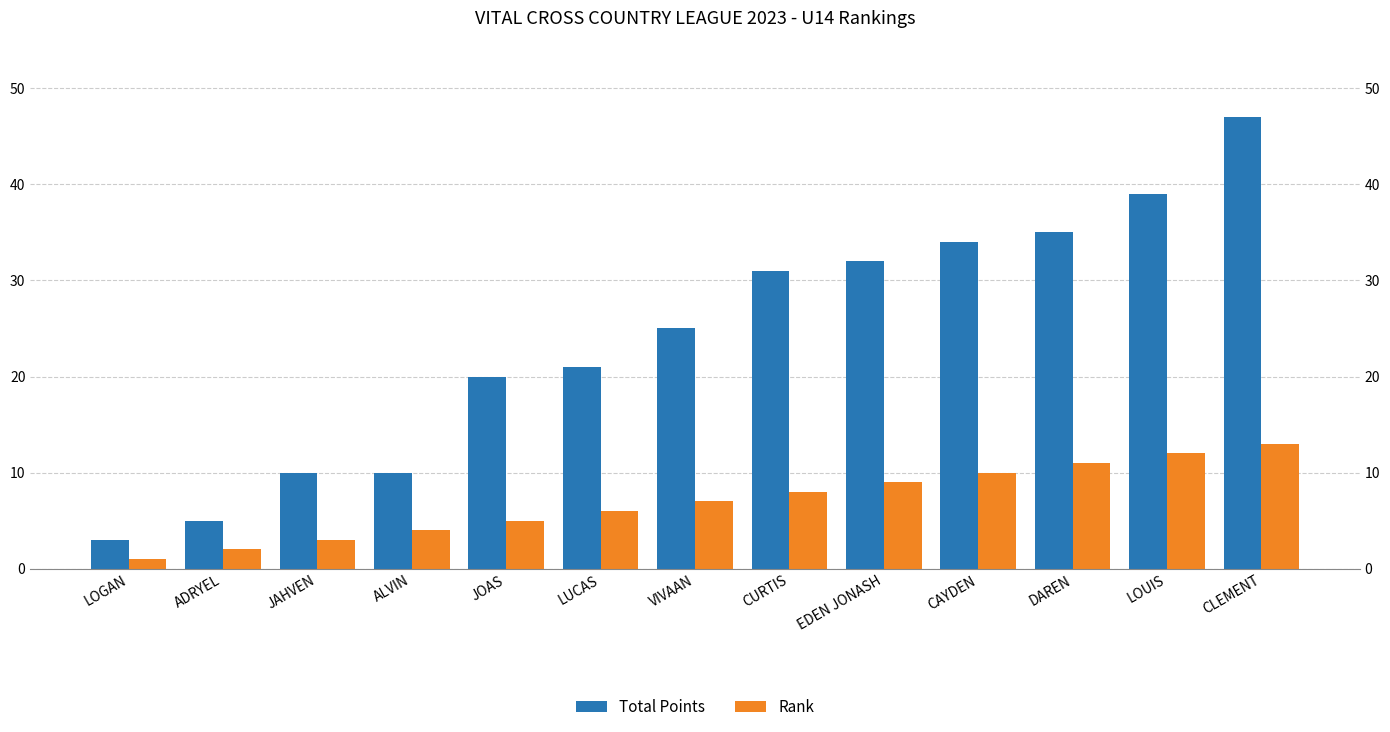

How many data points in Rank are less than 7?

6